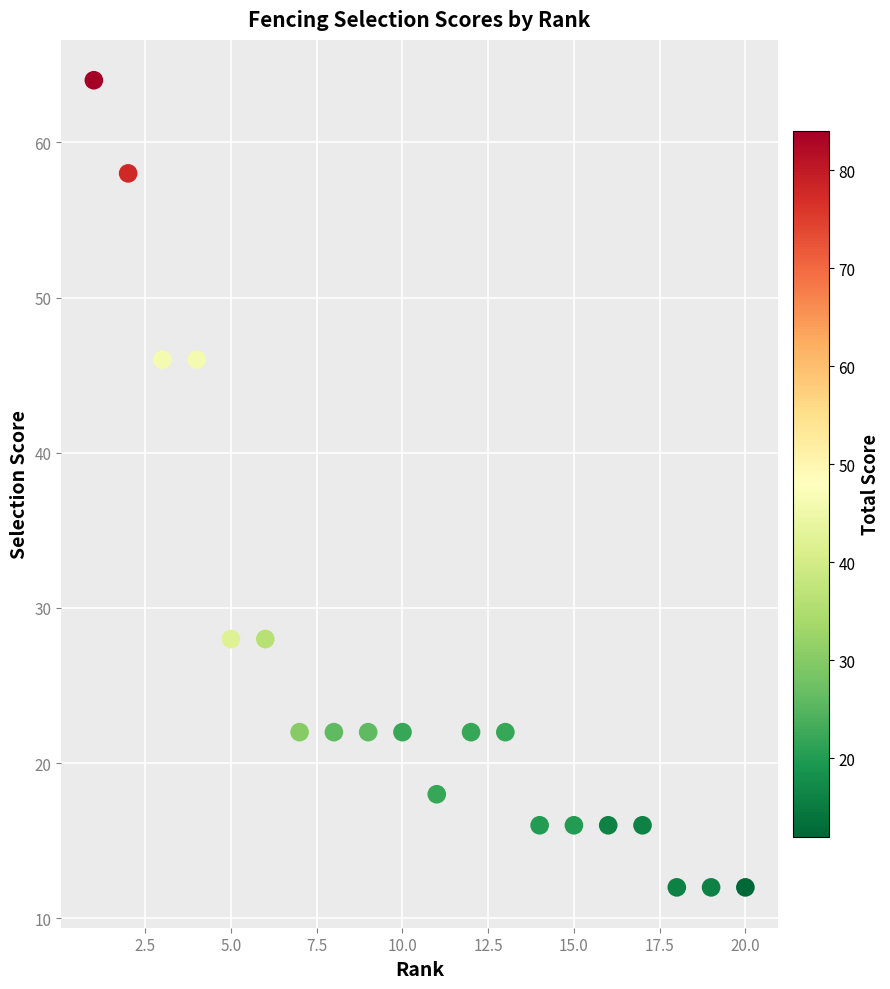

What is the range of X values (max minus min)?

19